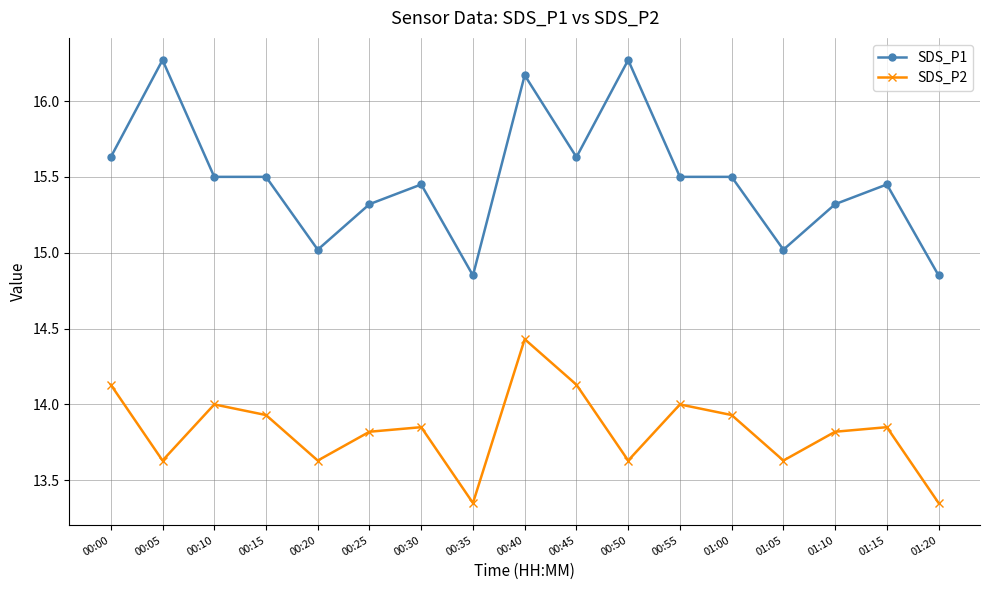

How many interior local peaks does the SDS_P2 series have?

5